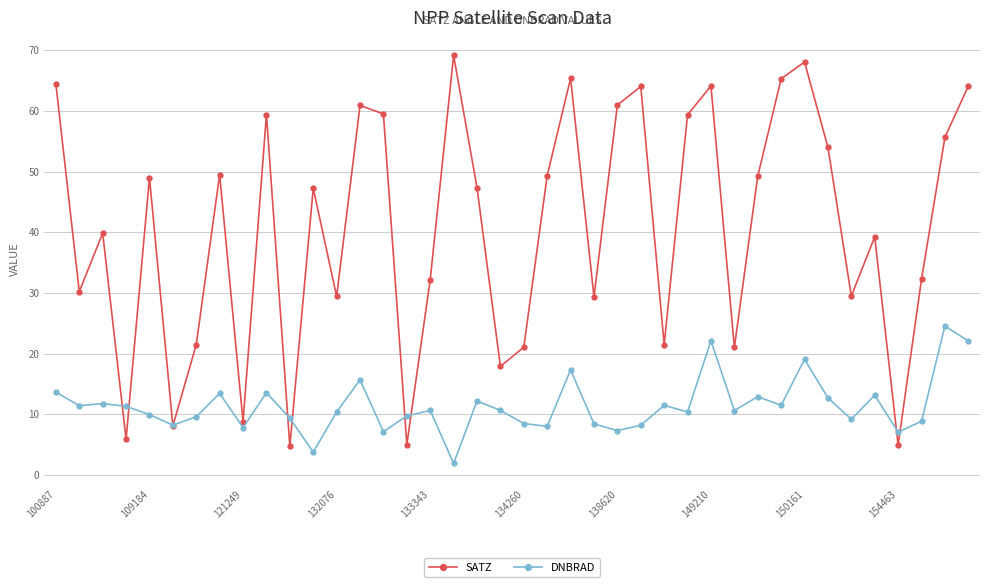

List the series in order of their overall mean, lowest first.

DNBRAD, SATZ